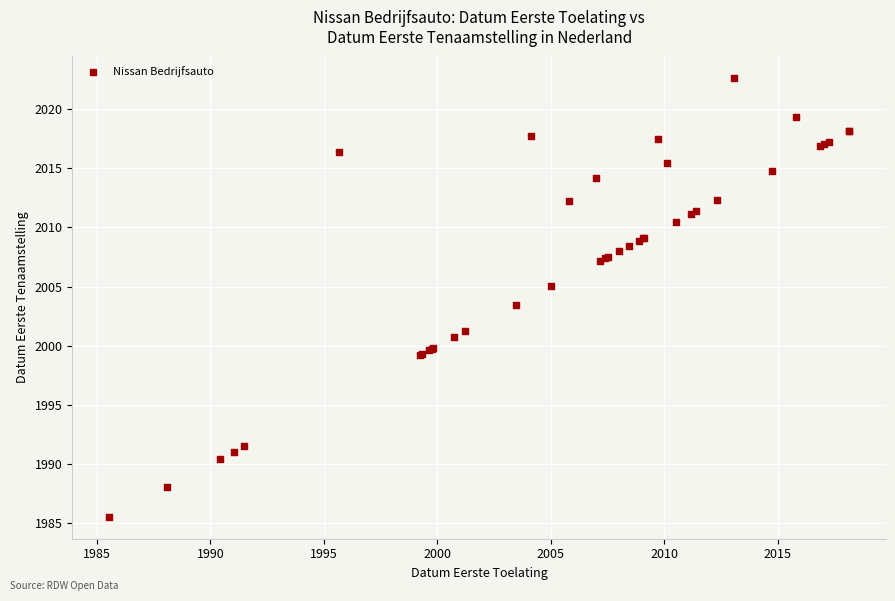

What Y value in the scatter plot is closest to 2004?

2003.5